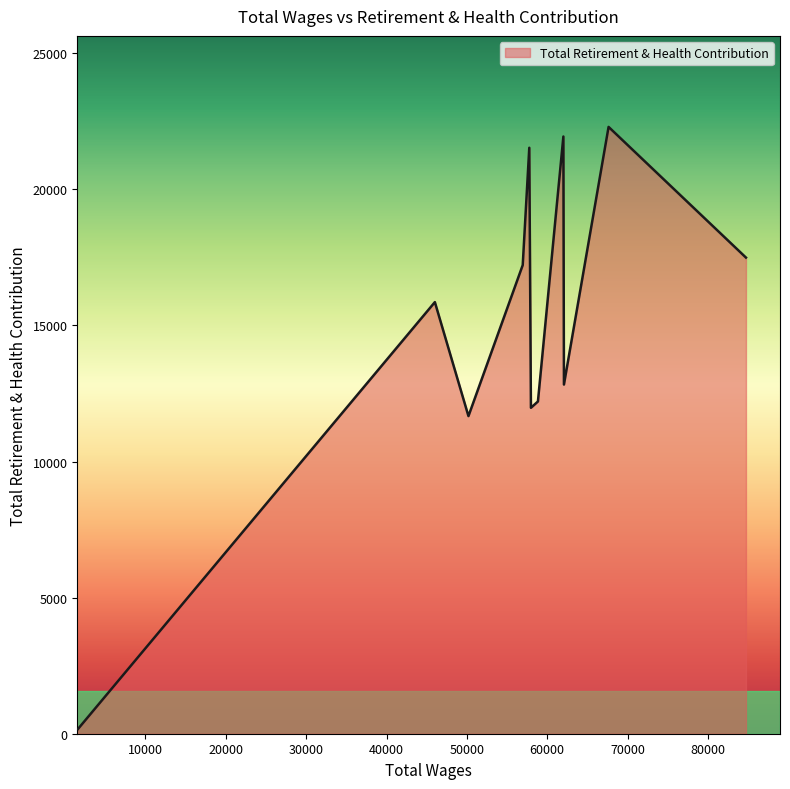

What is the difference between the maximum and minimum values?

22124